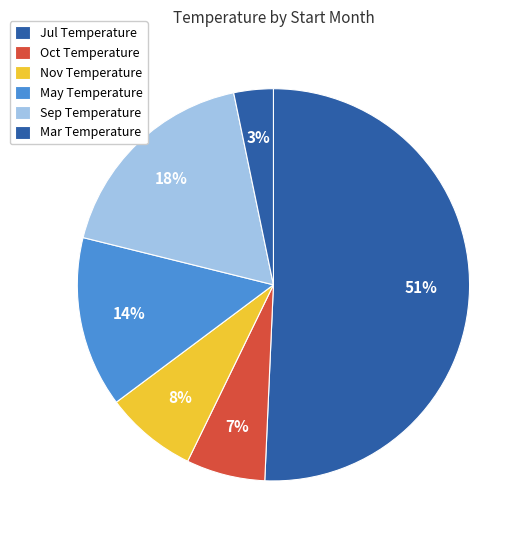

How many segments does this pie chart have?

6